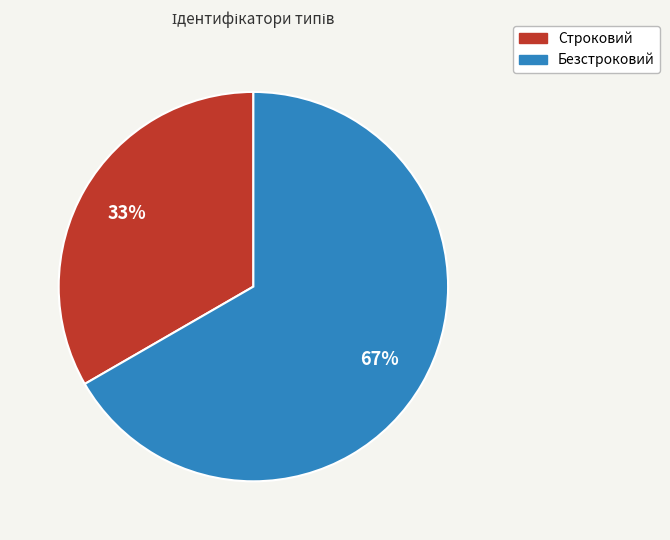

What percentage is the Безстроковий slice, to the nearest percent?

67%